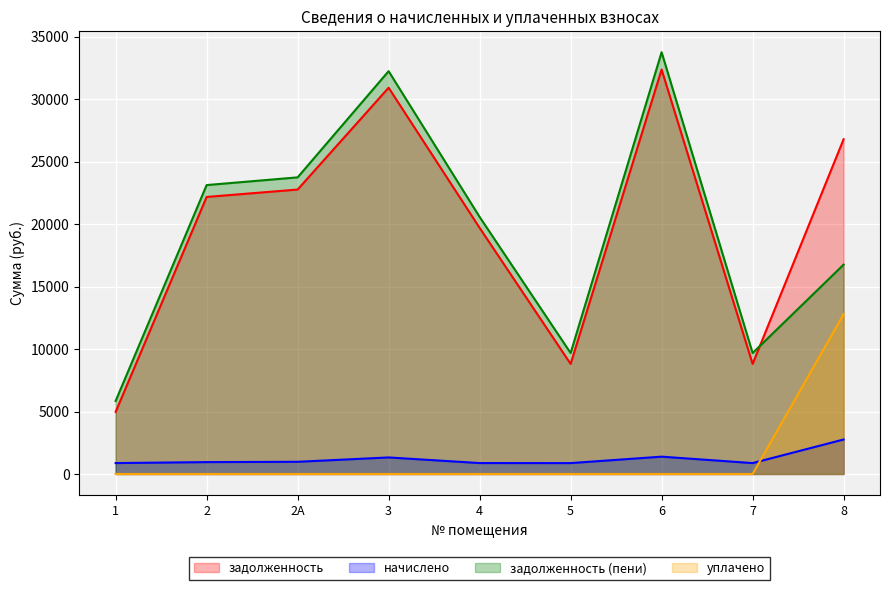

What is the total value across all series at 5?

19361.4